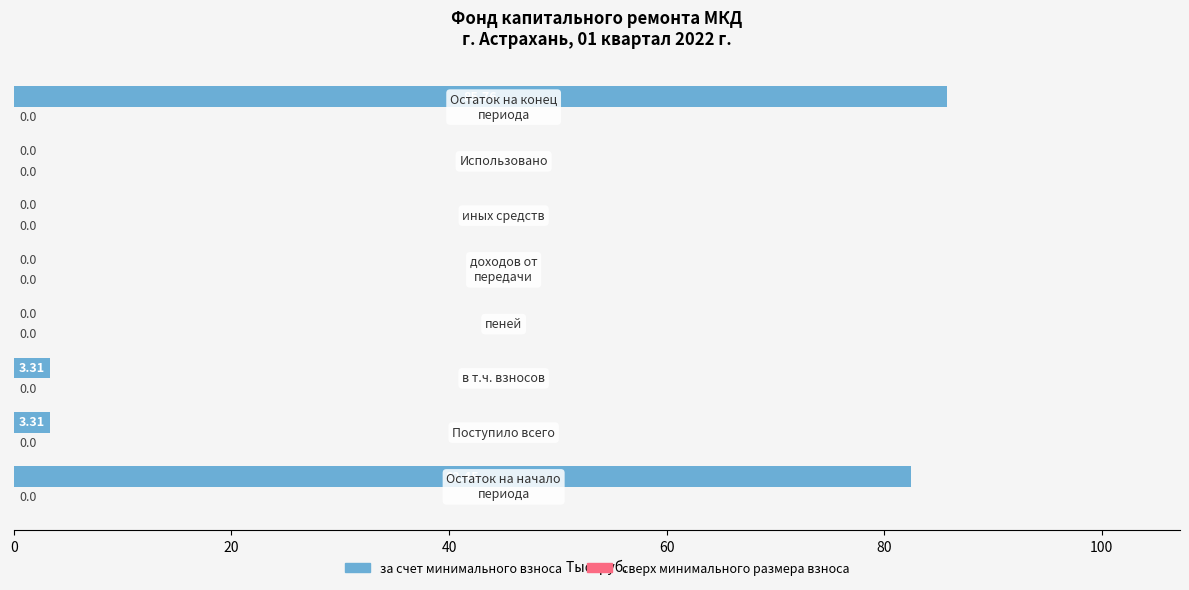

Are the bars horizontal?

Yes